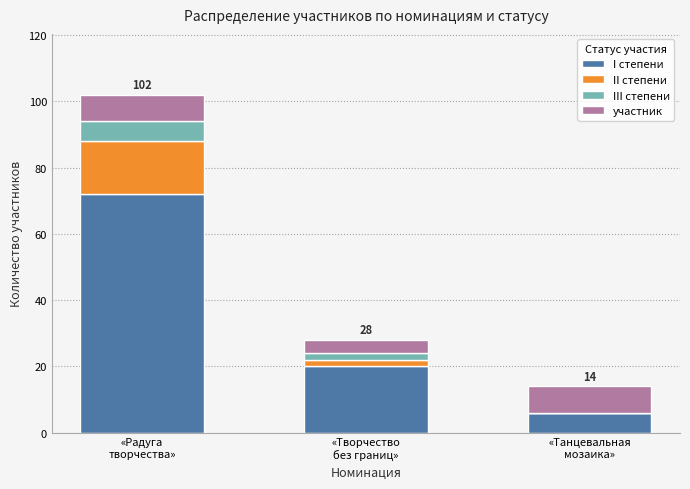

What is the sum of all I степени values?

98